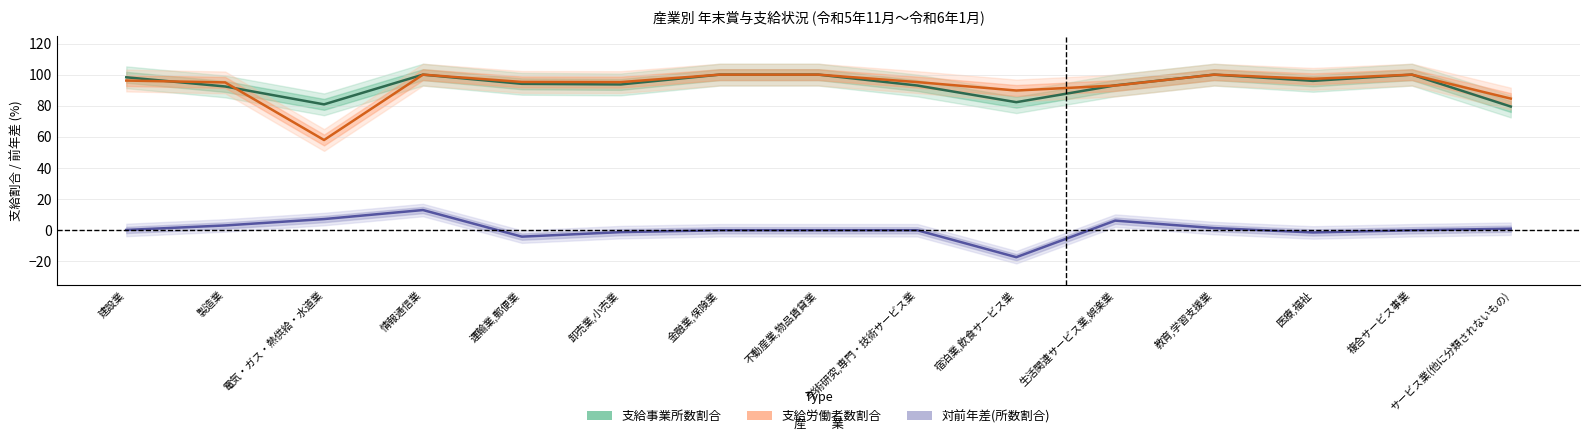

What is the difference between the 支給労働者数割合 values at 複合サービス事業 and 学術研究,専門・技術サービス業?

4.8